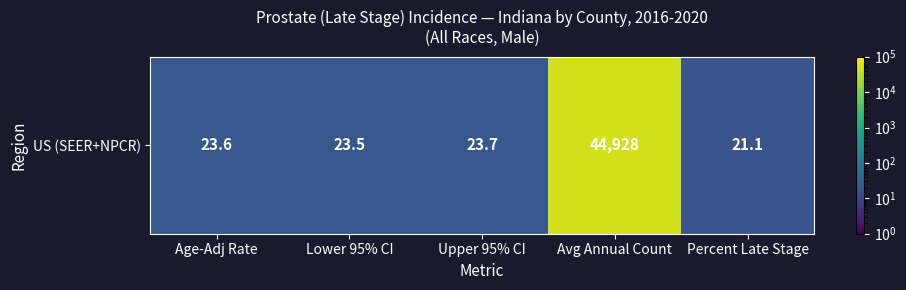

At which category does the chart reach its minimum across all series?

Percent Late Stage